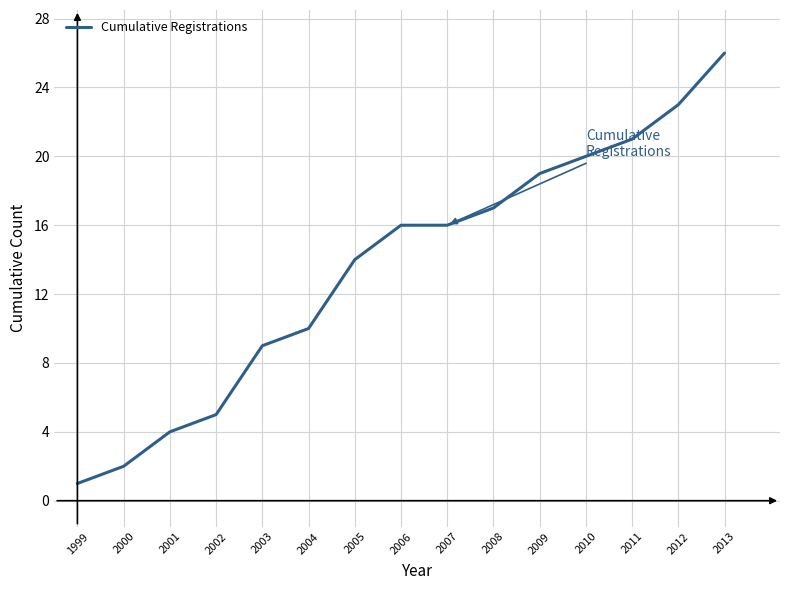

What is the difference between the second highest and second lowest values?

21